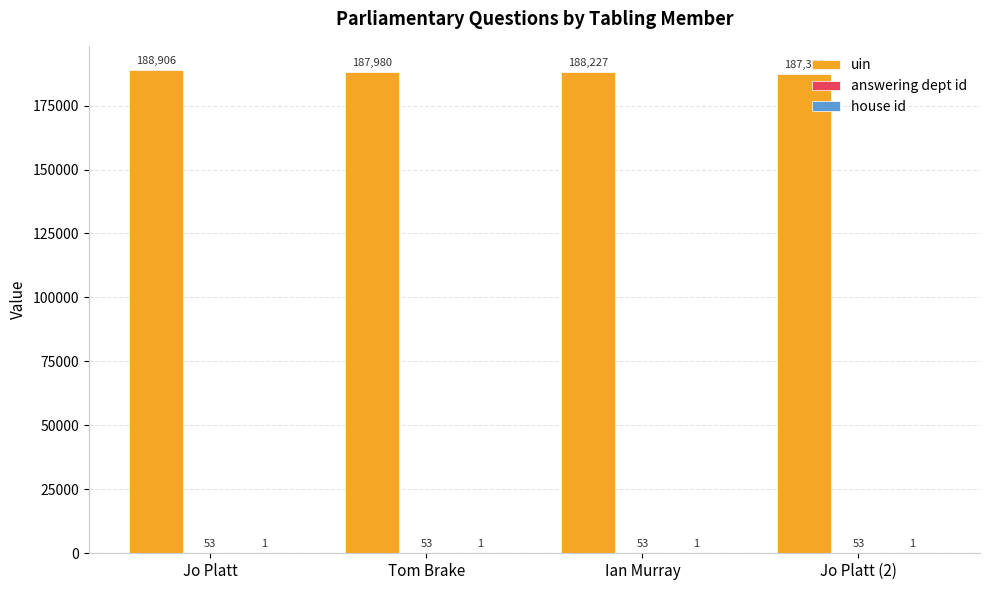

Which series changed the most between Tom Brake and Ian Murray?

uin